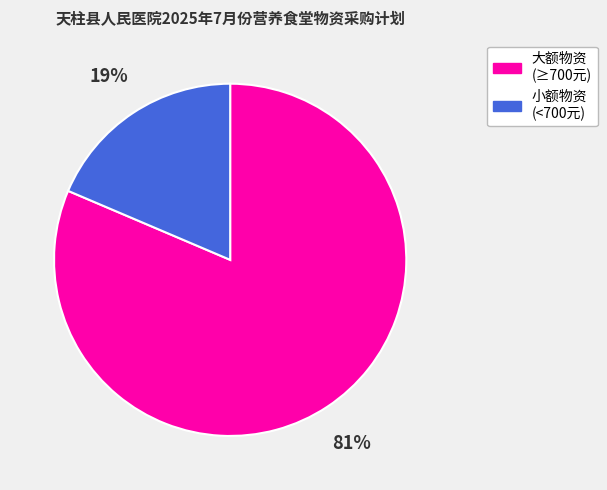

To the nearest percent, what is the average slice percentage?

50%